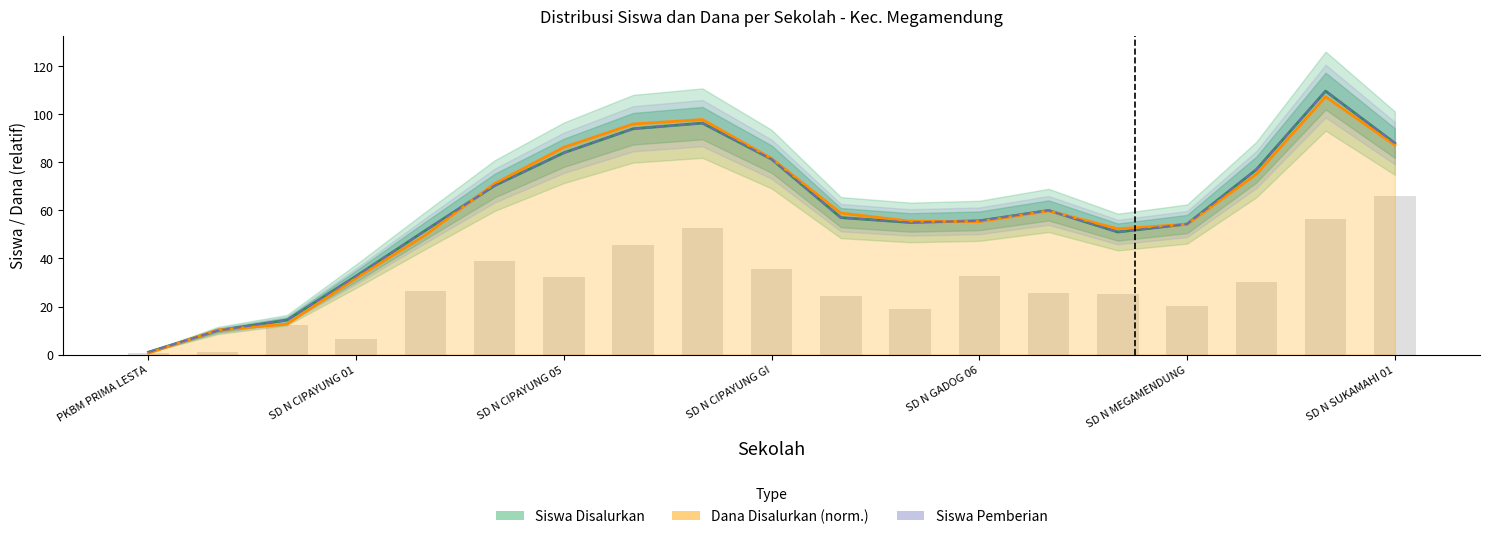

Which series has the largest range (max minus min)?

Siswa Disalurkan